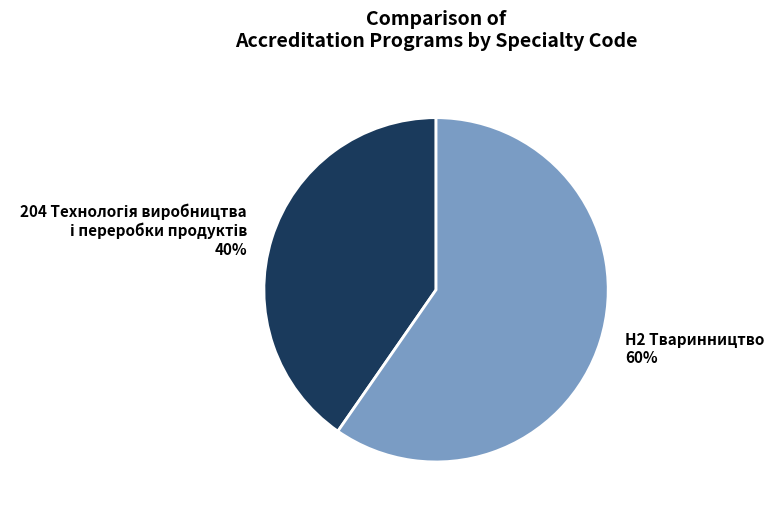

Count the number of slices in the pie.

2